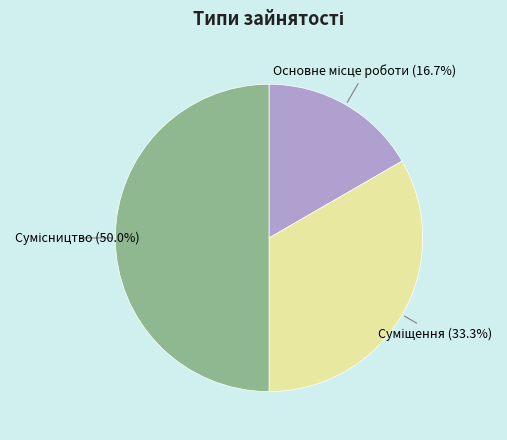

How many segments does this pie chart have?

3